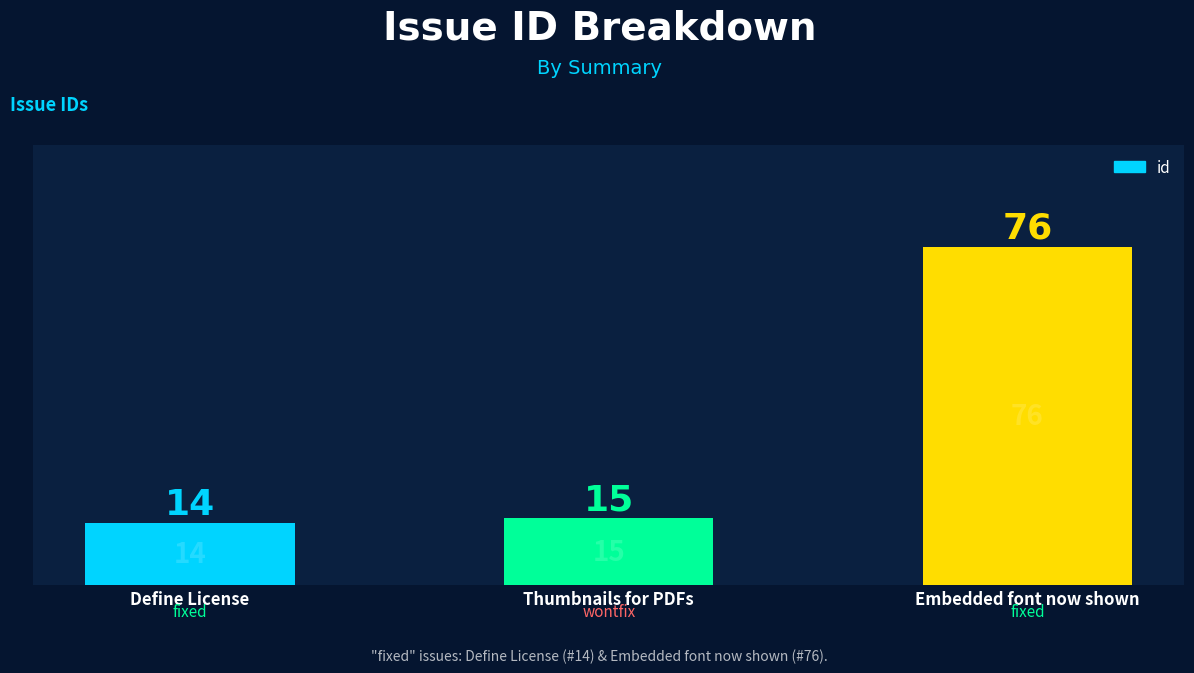

How many series are shown in this chart?

1